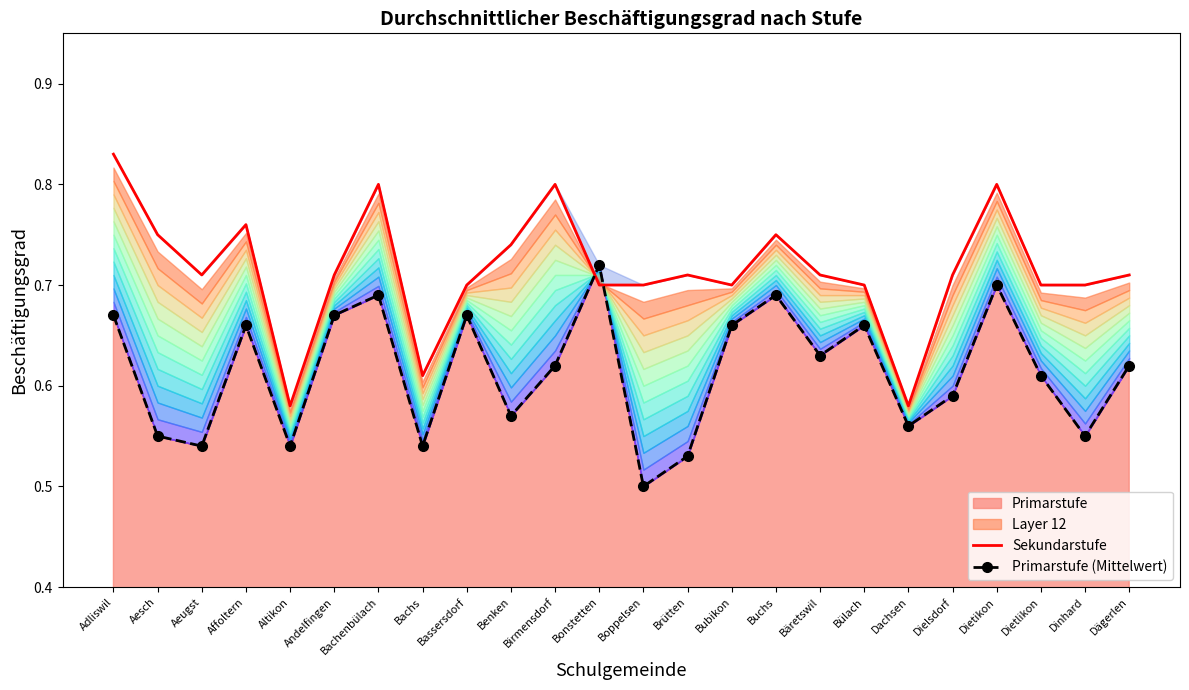

At how many categories does at least one series exceed 0?

24